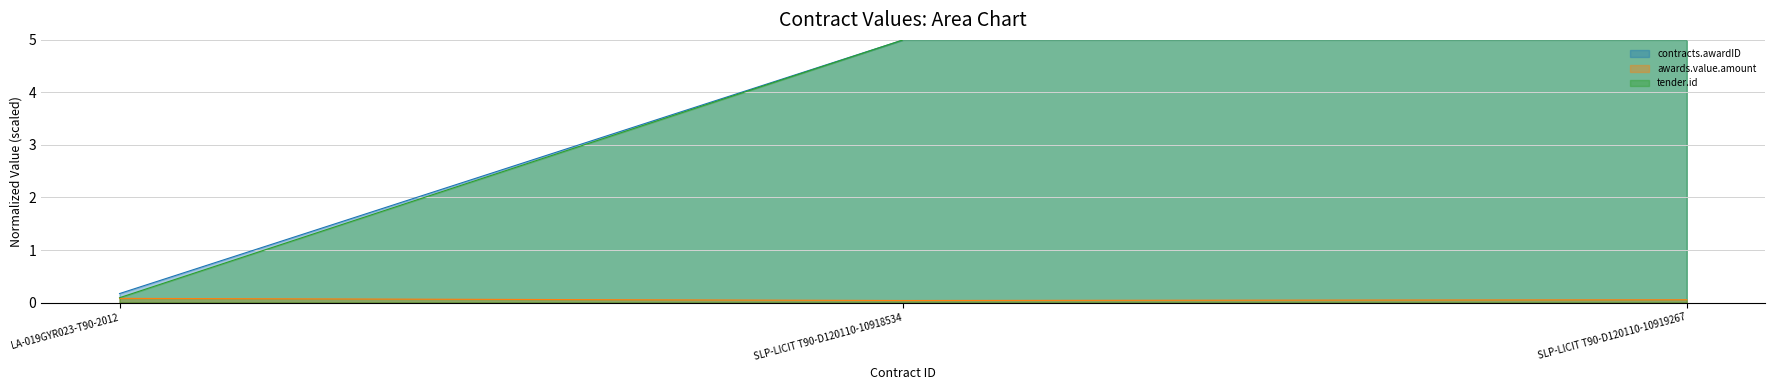

What is the sum of all tender.id values?

10.1